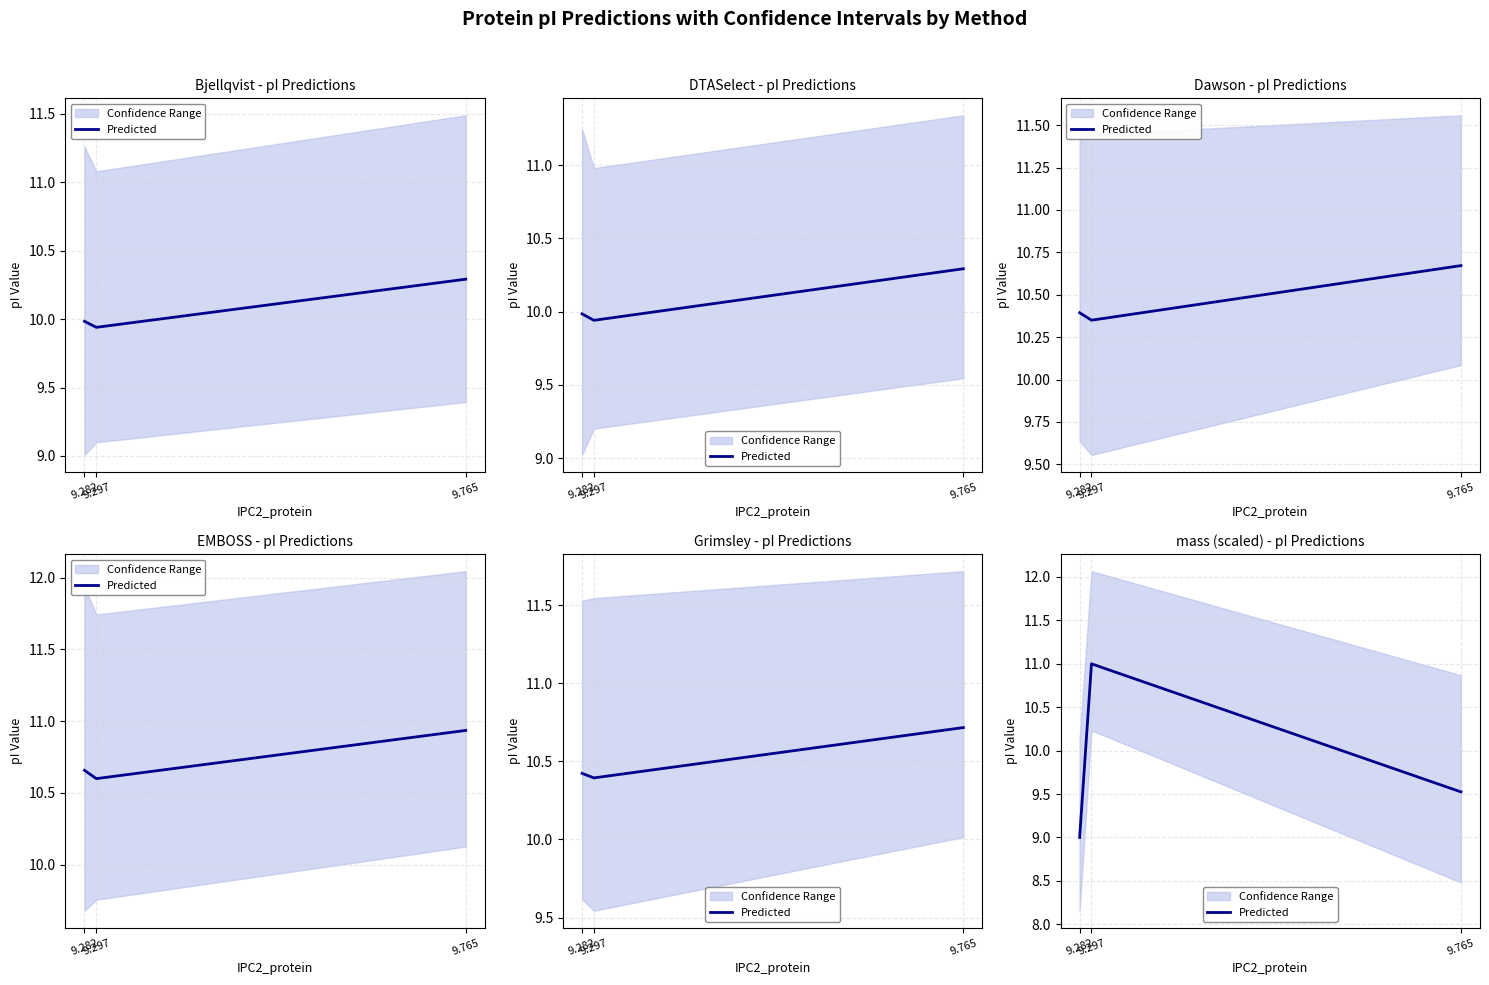

What is the difference between the second highest and minimum values?

0.5